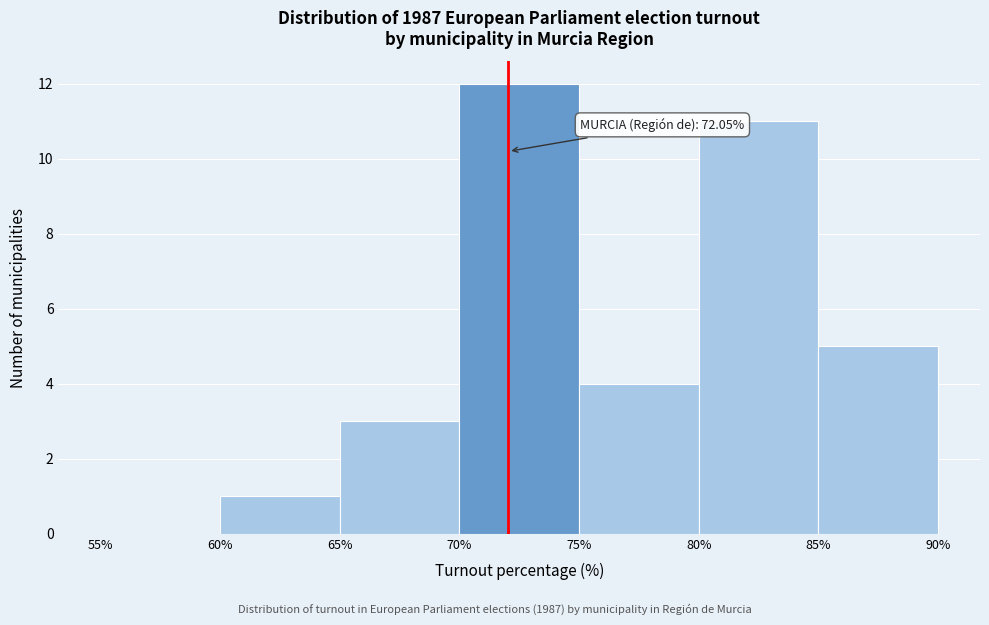

Over which range of the x-axis is the bar tallest?

70% to 75%